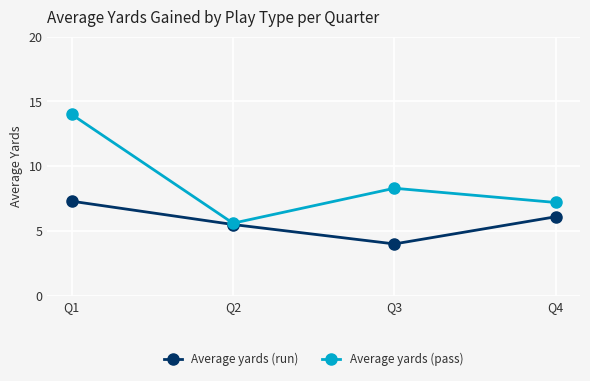

At which category does the chart reach its peak across all series?

Q1